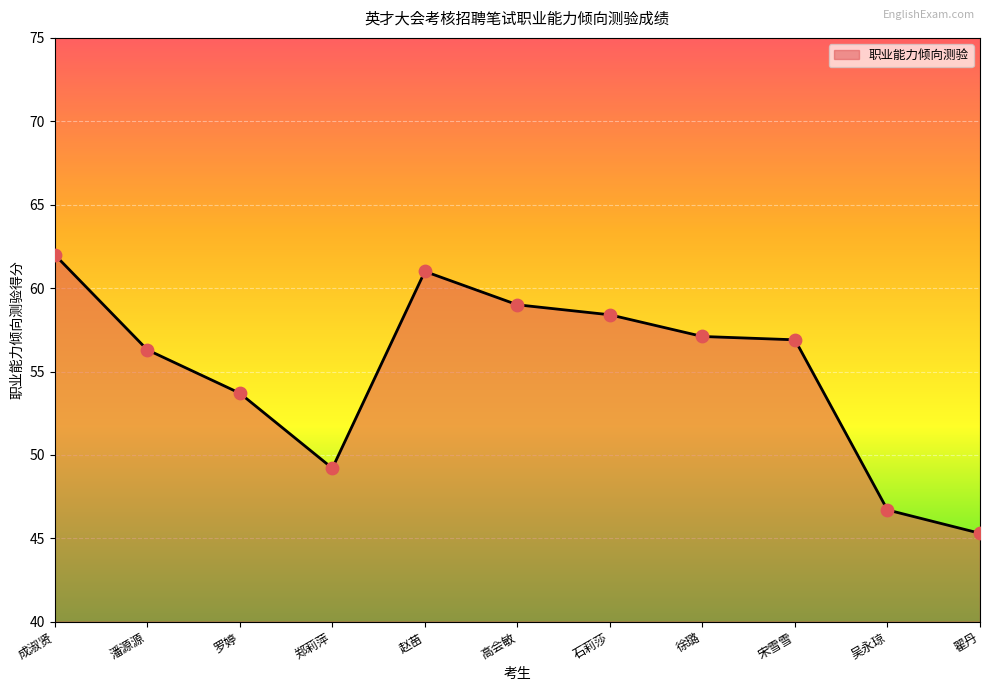

What is the change in value from 罗婷 to 徐璐?

+3.4